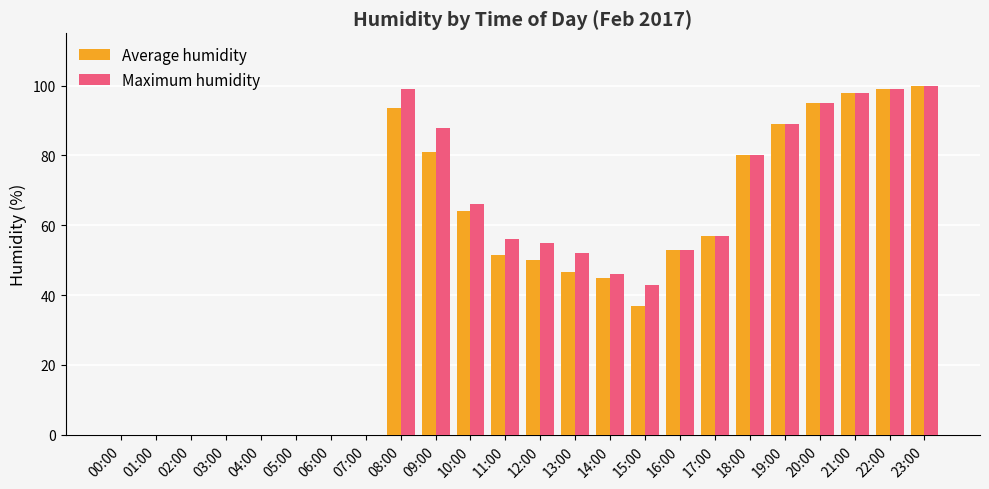

Reading left to right, what are all the values shown in this chart?

Average humidity: 00:00=0.0	01:00=0.0	02:00=0.0	03:00=0.0	04:00=0.0	05:00=0.0	06:00=0.0	07:00=0.0	08:00=93.5	09:00=81.0	10:00=64.0	11:00=51.5	12:00=50.0	13:00=46.5	14:00=45.0	15:00=37.0	16:00=53.0	17:00=57.0	18:00=80.0	19:00=89.0	20:00=95.0	21:00=98.0	22:00=99.0	23:00=100.0
Maximum humidity: 00:00=0.0	01:00=0.0	02:00=0.0	03:00=0.0	04:00=0.0	05:00=0.0	06:00=0.0	07:00=0.0	08:00=99.0	09:00=88.0	10:00=66.0	11:00=56.0	12:00=55.0	13:00=52.0	14:00=46.0	15:00=43.0	16:00=53.0	17:00=57.0	18:00=80.0	19:00=89.0	20:00=95.0	21:00=98.0	22:00=99.0	23:00=100.0